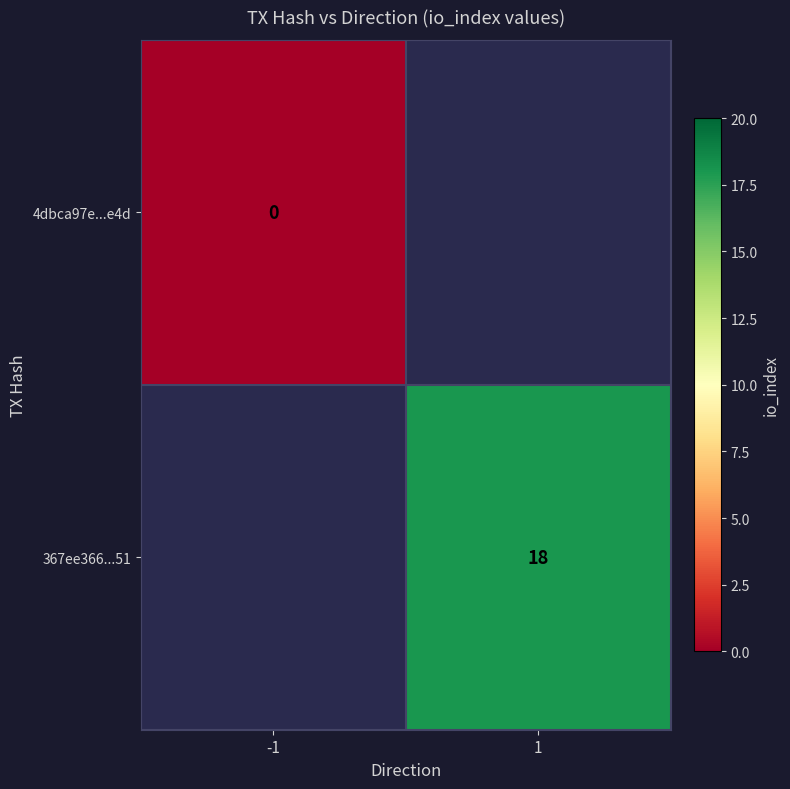

Which label corresponds to the largest value in the chart?

1